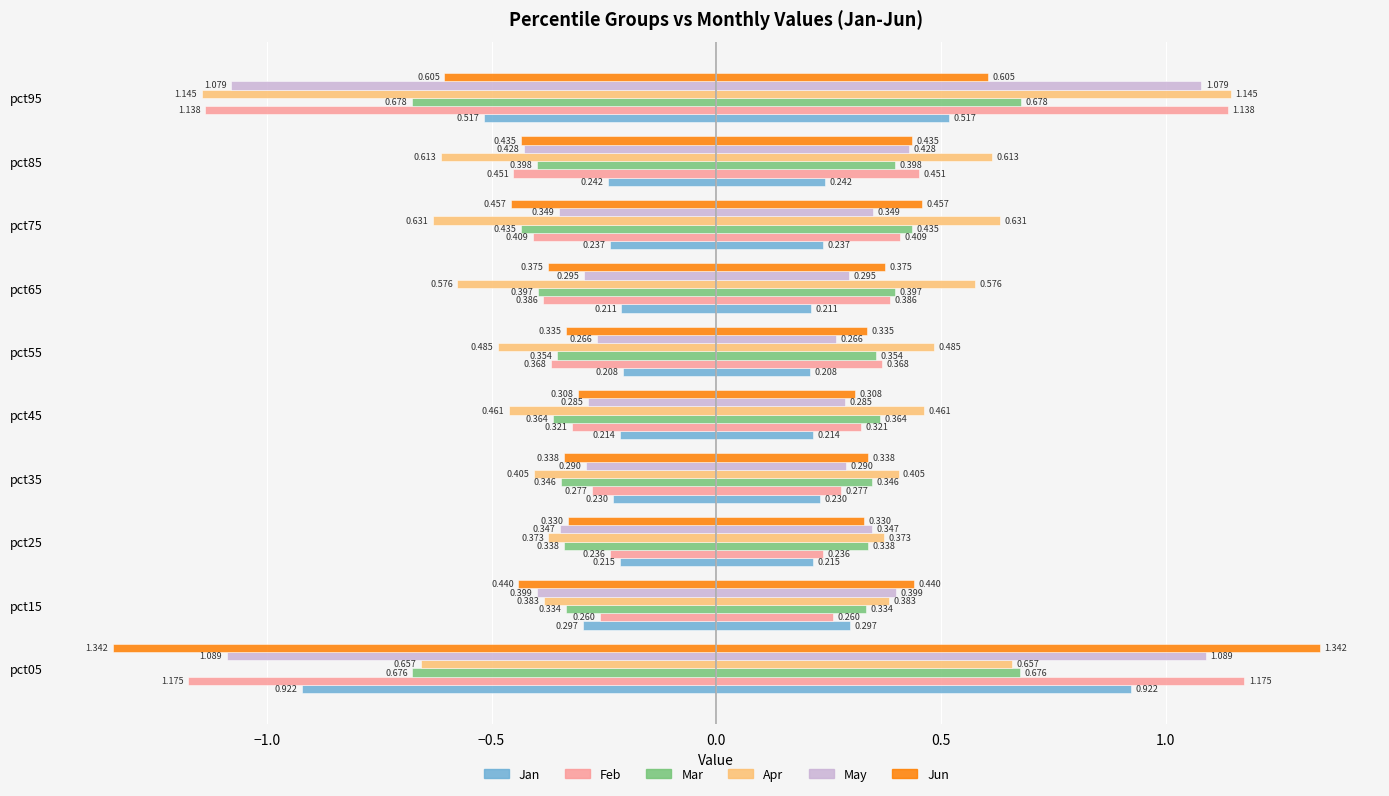

What is the difference between the maximum and second lowest values in the Mar series?

0.3